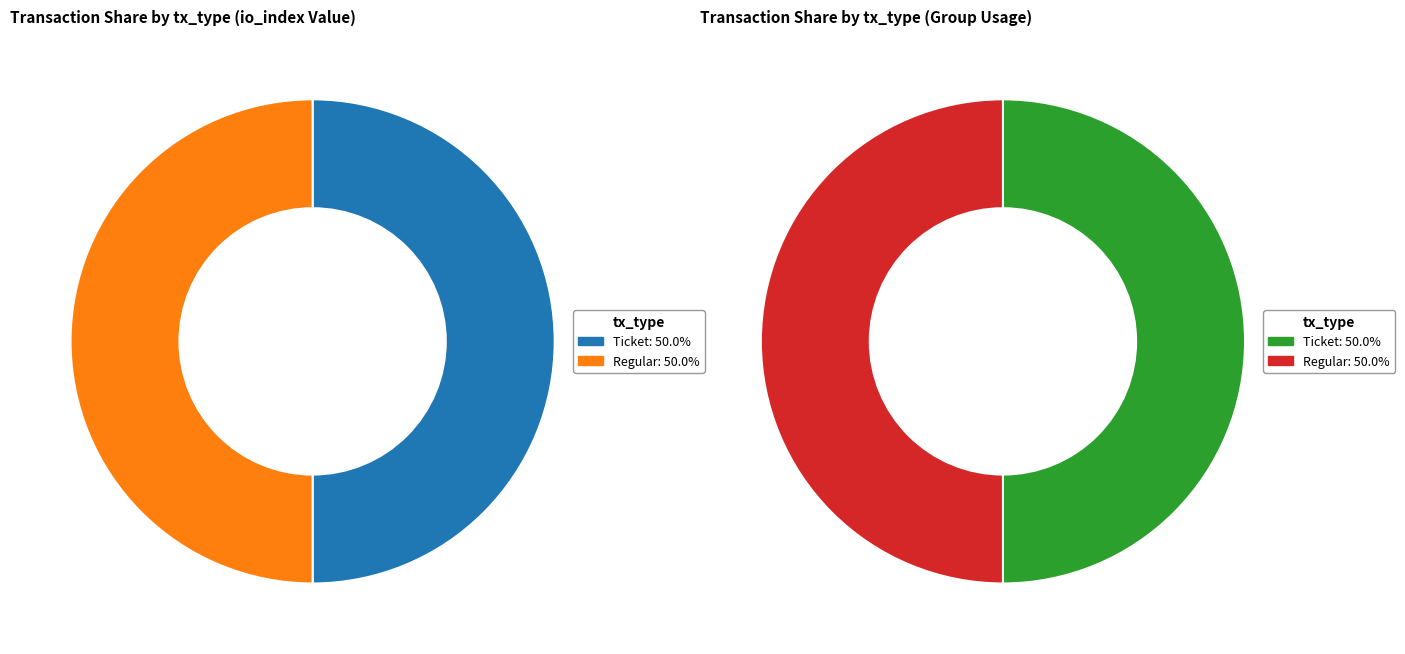

Do Regular (io_index=13) and Ticket (io_index=0) together represent more than half of the pie?

Yes